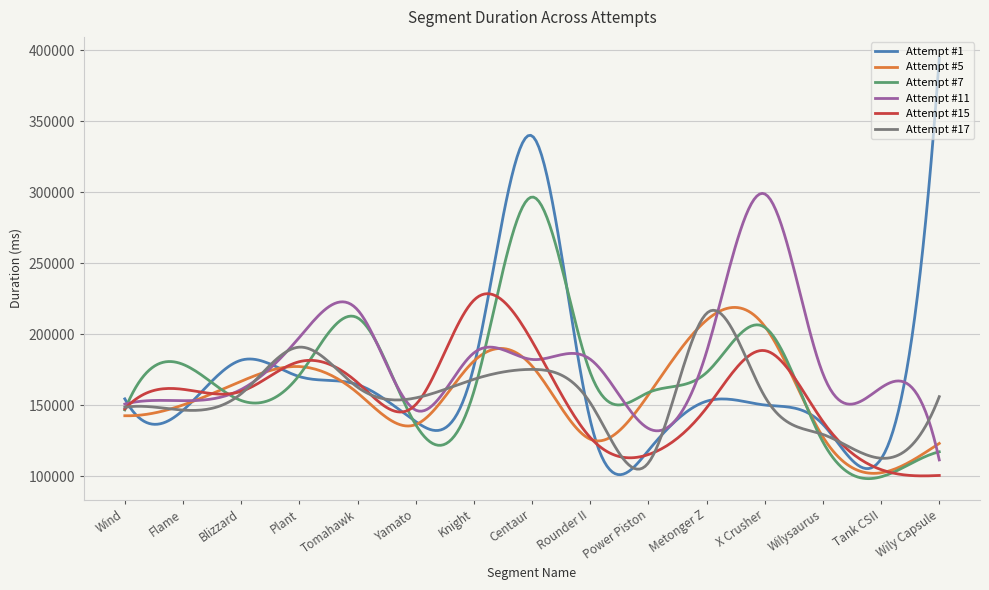

What is the lowest value of the Attempt #1 series?

101003.6